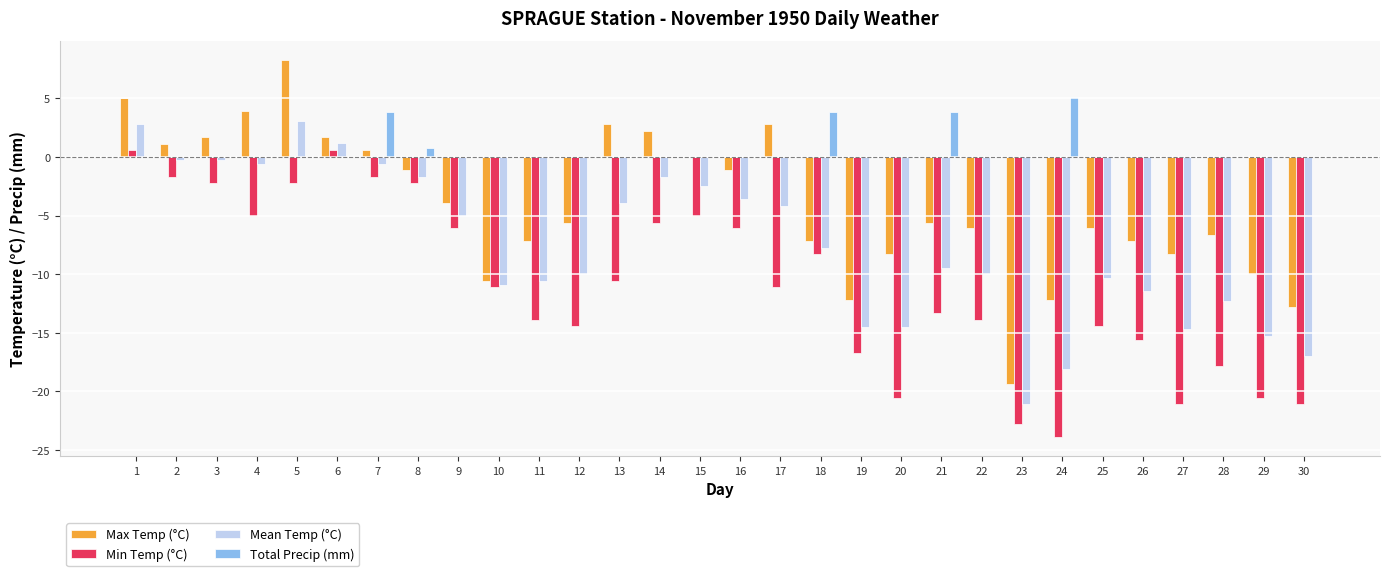

What is the average value of the Mean Temp (°C) series?

-7.5